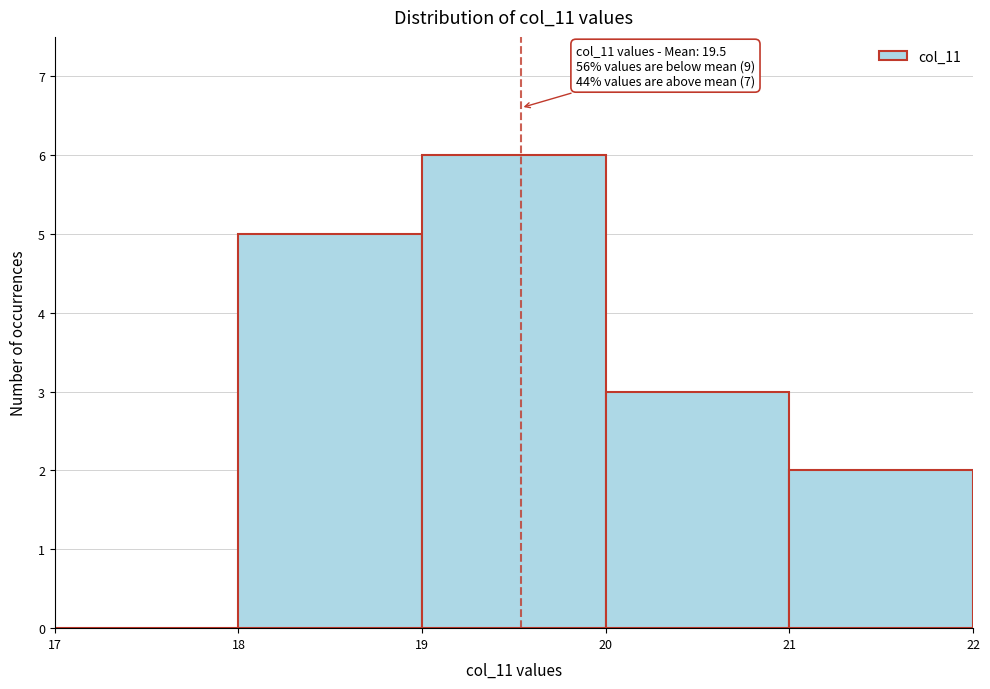

Which range on the x-axis has the tallest bar?

19 to 20